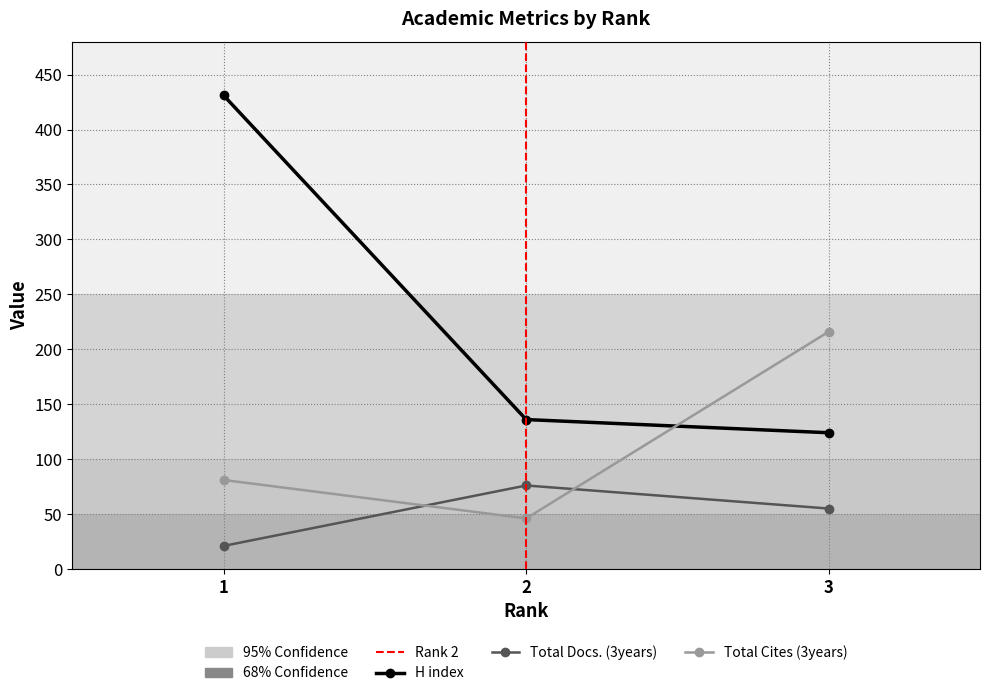

What is the value of the Total Docs. (3years) point at the 2nd from the left?

76